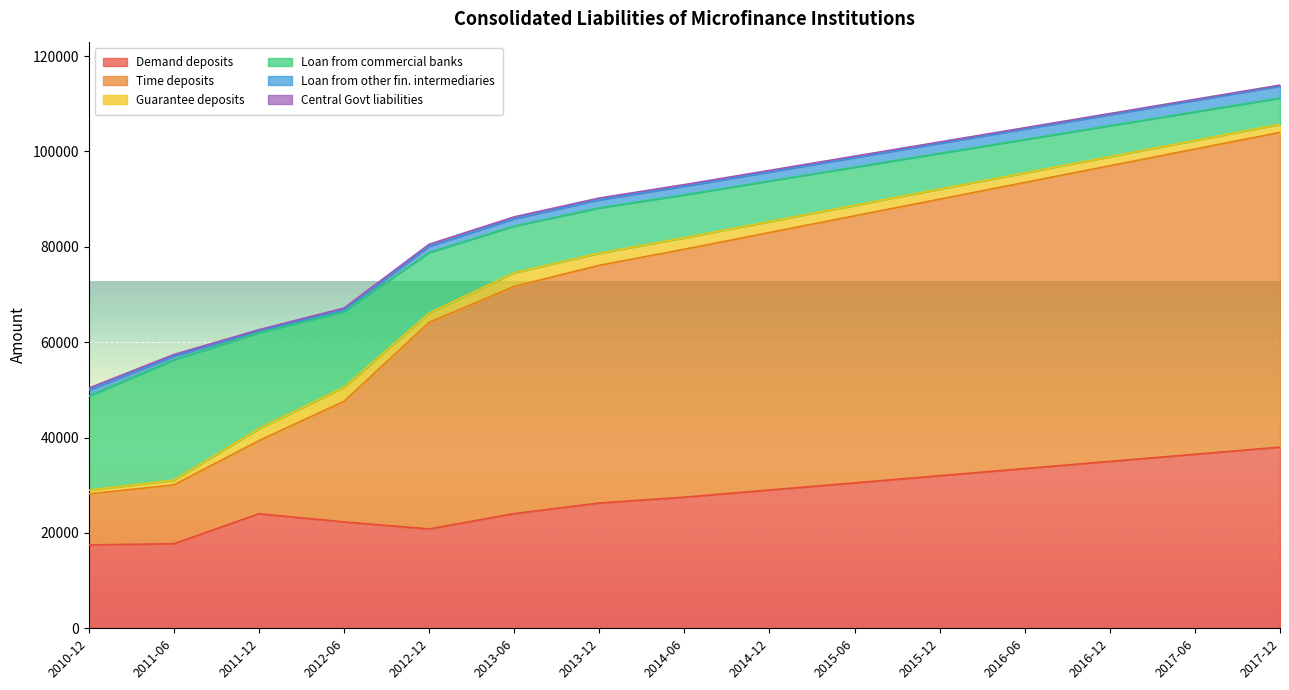

True or false: Demand deposits has more than 0 interior local peaks.

True